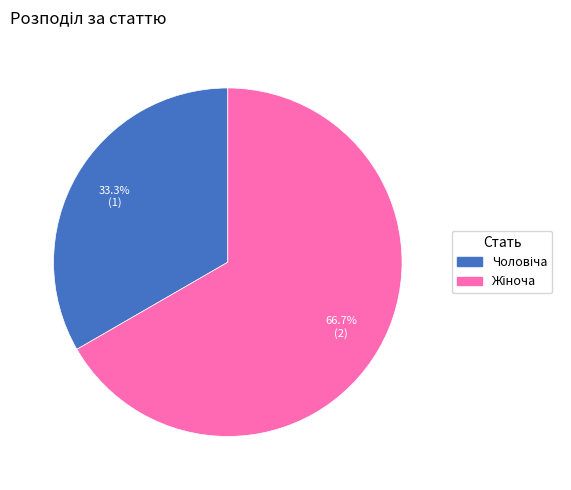

Is there any slice that represents more than half of the pie?

Yes